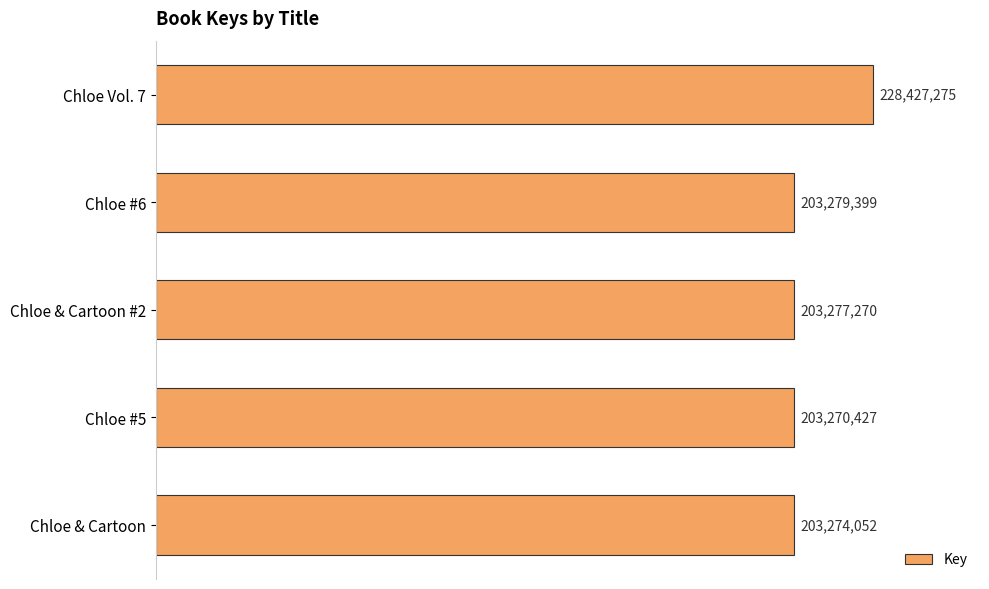

Are the bars horizontal?

Yes